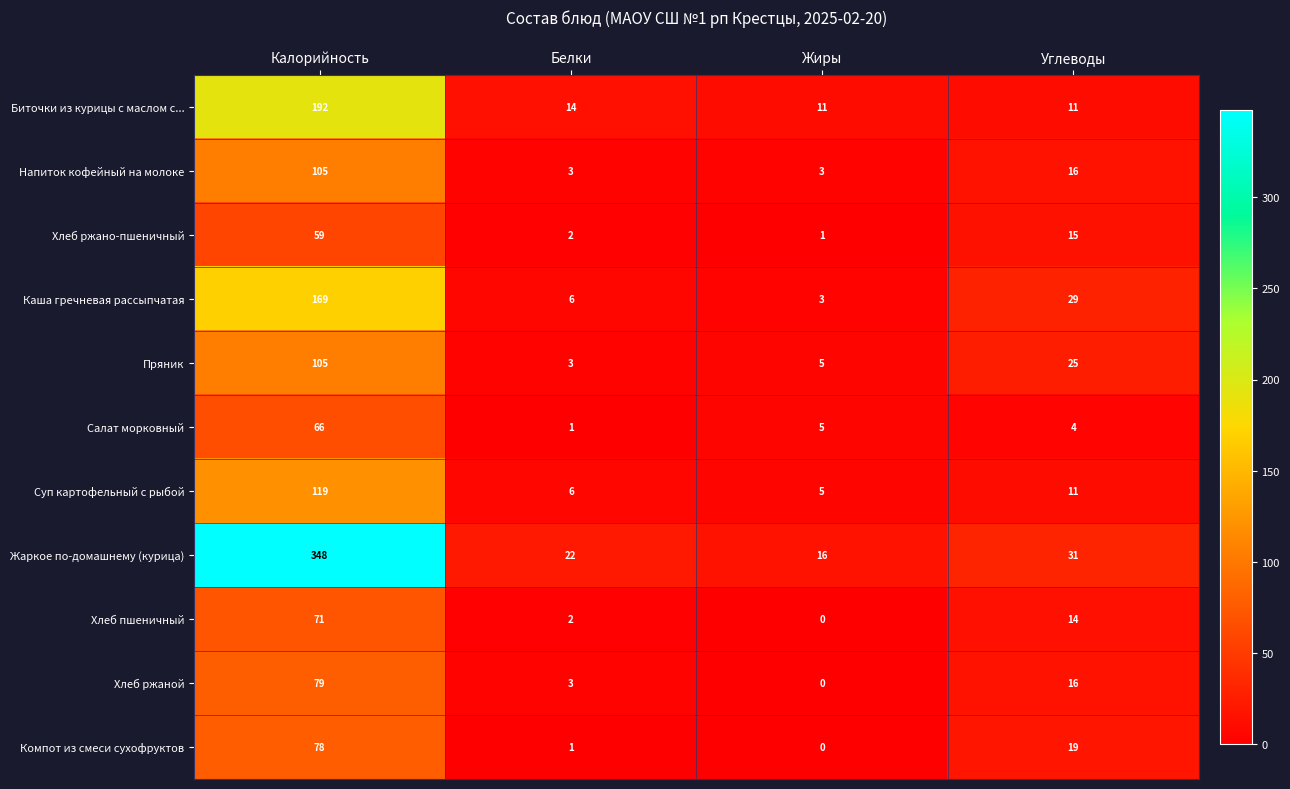

At which label is Компот из смеси сухофруктов closest to 39?

Углеводы